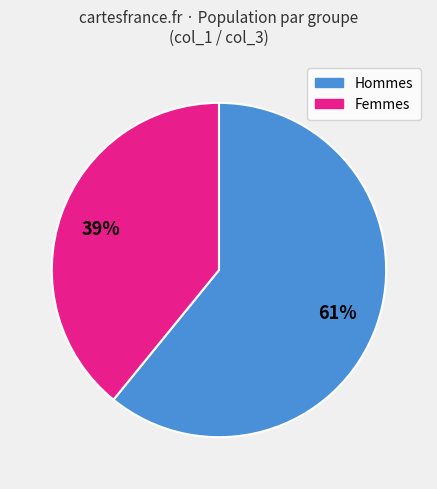

To the nearest percent, what is the difference between the largest and smallest slice percentages?

22%